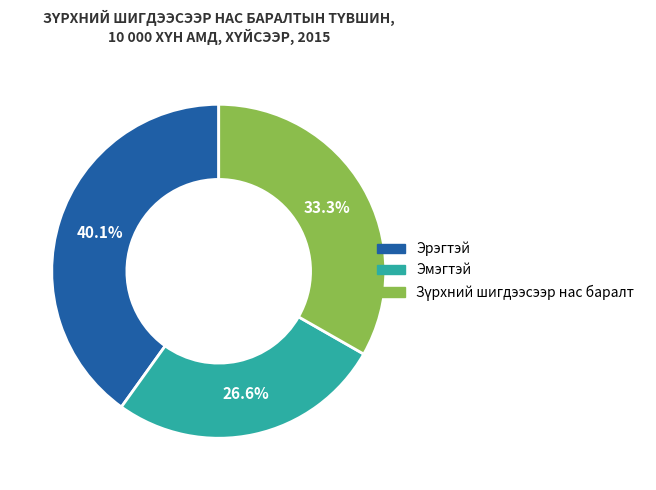

How many slices are in this pie chart?

3